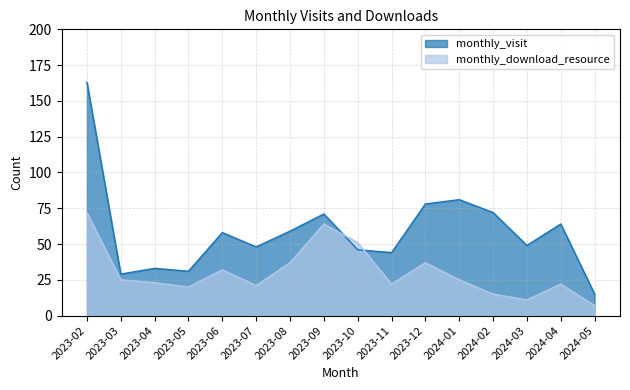

Reading right to left, what are all the values shown in this chart?

monthly_visit: 2024-05=15	2024-04=64	2024-03=49	2024-02=72	2024-01=81	2023-12=78	2023-11=44	2023-10=46	2023-09=71	2023-08=59	2023-07=48	2023-06=58	2023-05=31	2023-04=33	2023-03=29	2023-02=163
monthly_download_resource: 2024-05=7	2024-04=22	2024-03=11	2024-02=15	2024-01=25	2023-12=37	2023-11=22	2023-10=51	2023-09=64	2023-08=37	2023-07=21	2023-06=32	2023-05=20	2023-04=23	2023-03=25	2023-02=72